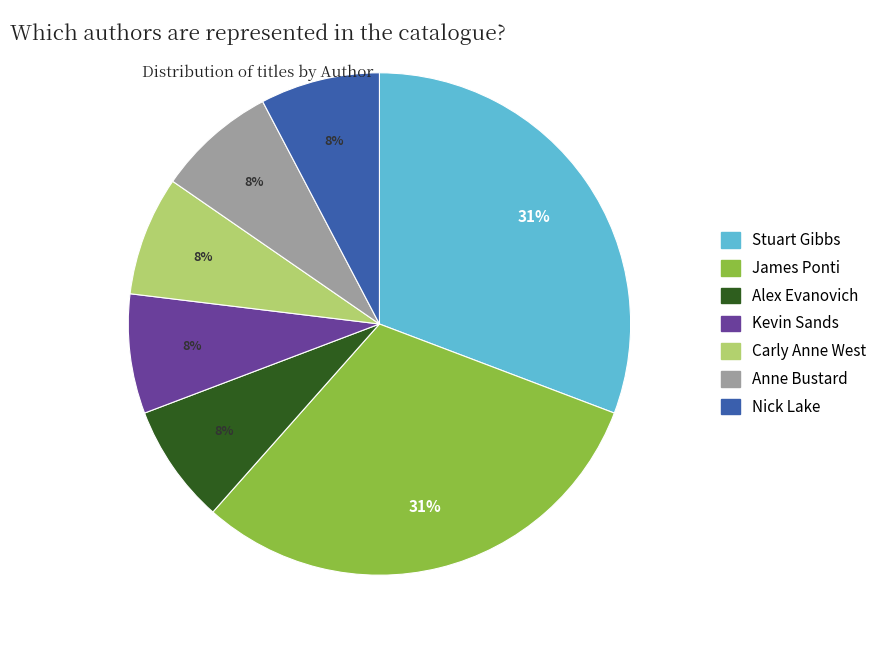

Does any single category account for the majority?

No